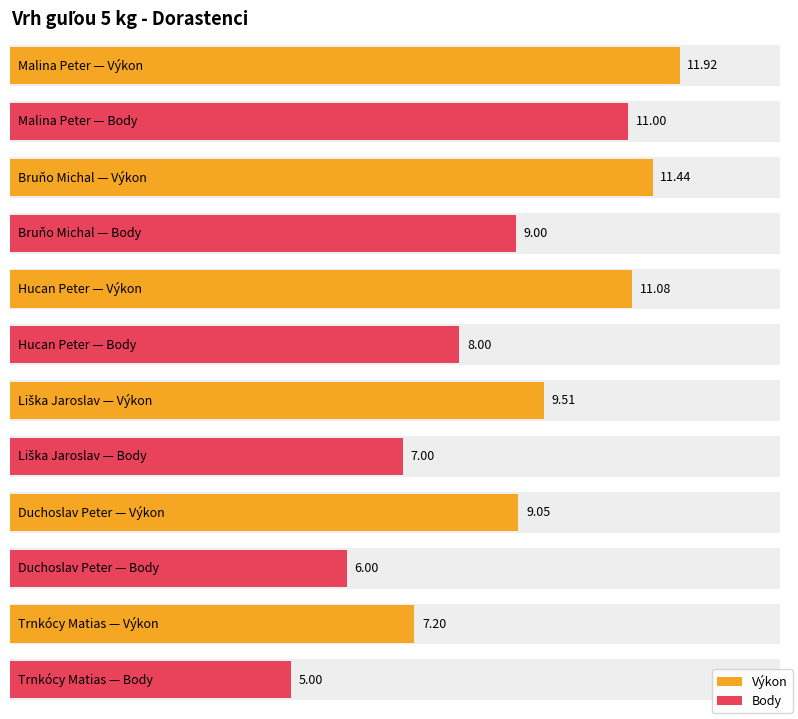

The value of Výkon at Duchoslav Peter is 14.2. True or false?

False